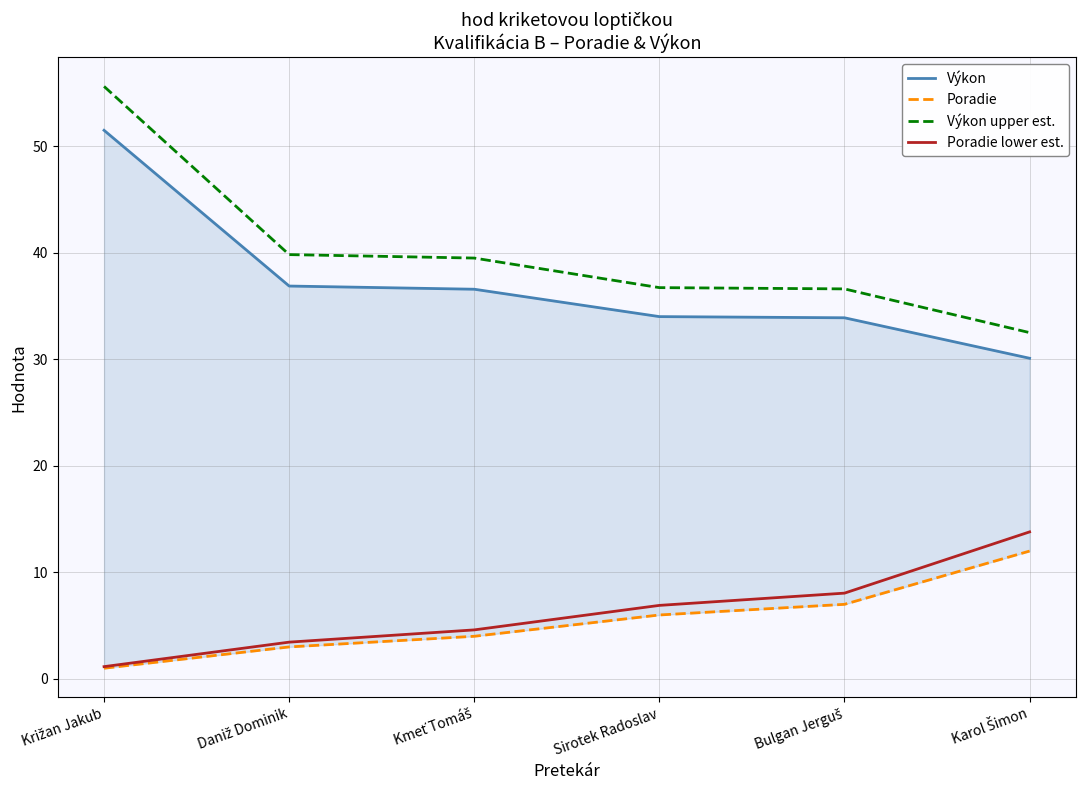

Reading right to left, extract all data points from this chart.

Výkon: 30.1	33.9	34.0	36.6	36.9	51.5
Poradie: 12.0	7.0	6.0	4.0	3.0	1.0
Výkon upper est.: 32.5	36.6	36.7	39.5	39.8	55.6
Poradie lower est.: 13.8	8.0	6.9	4.6	3.4	1.1